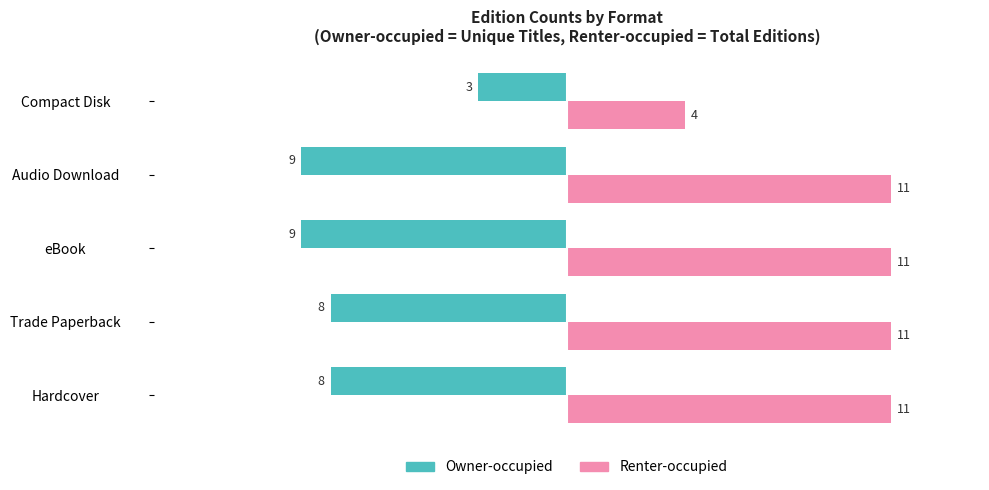

What is the difference between the Owner-occupied values at Compact Disk and Audio Download?

6